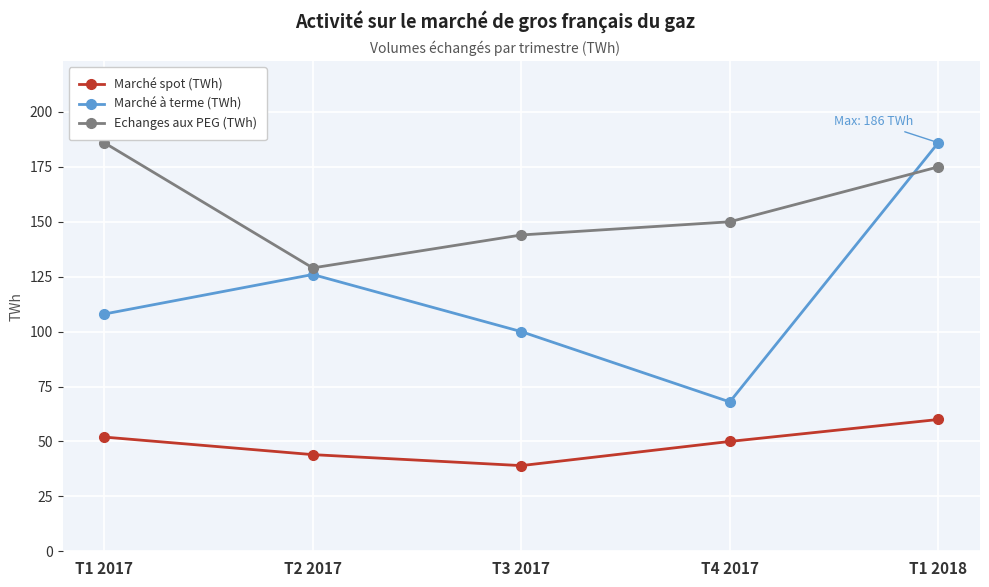

What is the total value across all series at T2 2017?

299